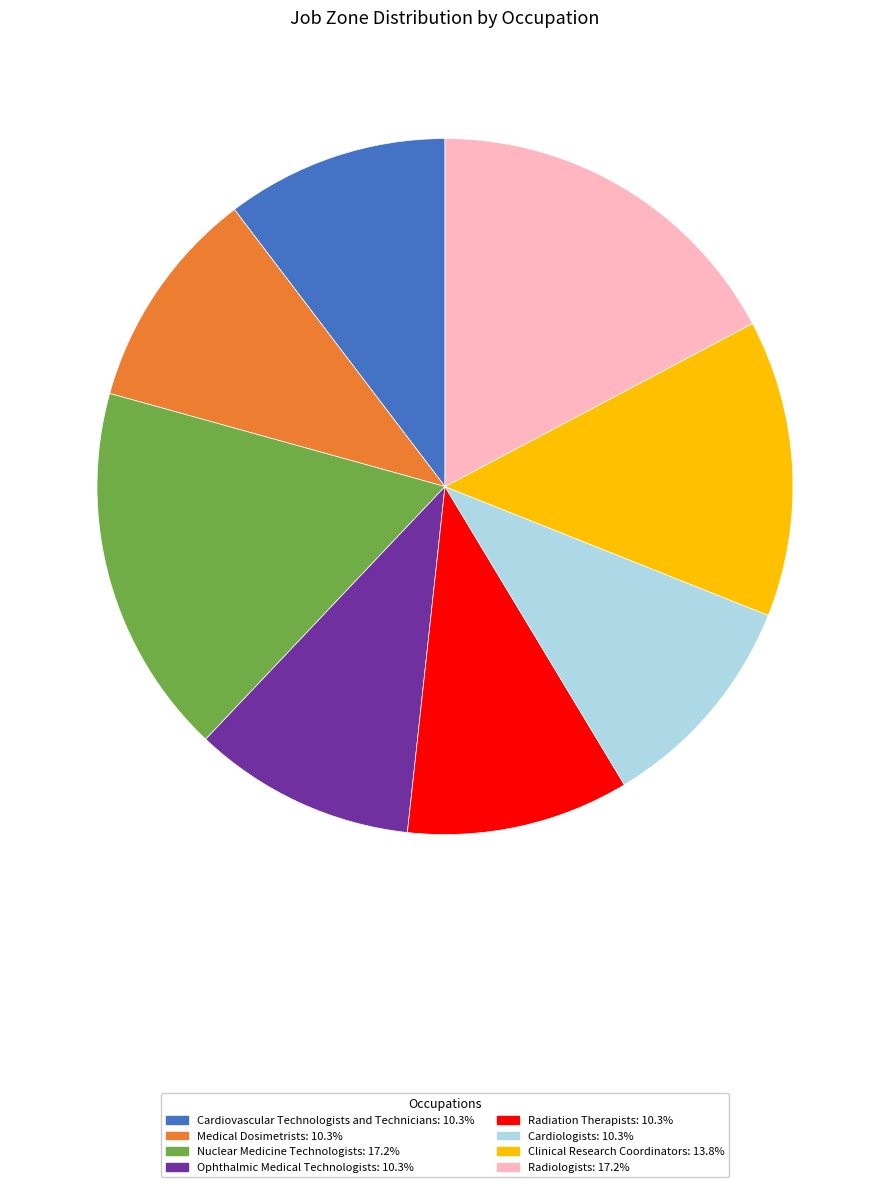

Approximately how many times larger is the value at Cardiologists compared to Ophthalmic Medical Technologists?

1.0